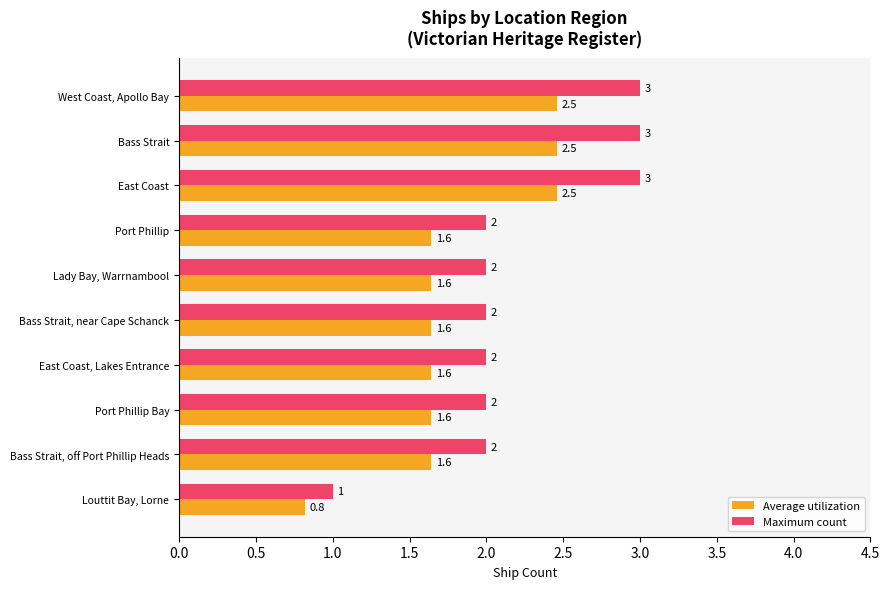

Which series has the largest range (max minus min)?

Maximum count